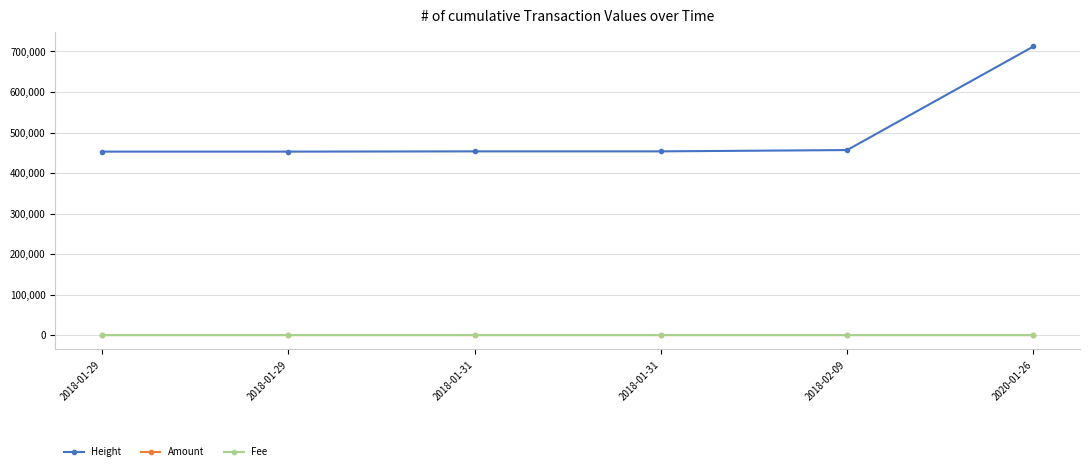

What is the label of the 1st point from the right?

2020-01-26